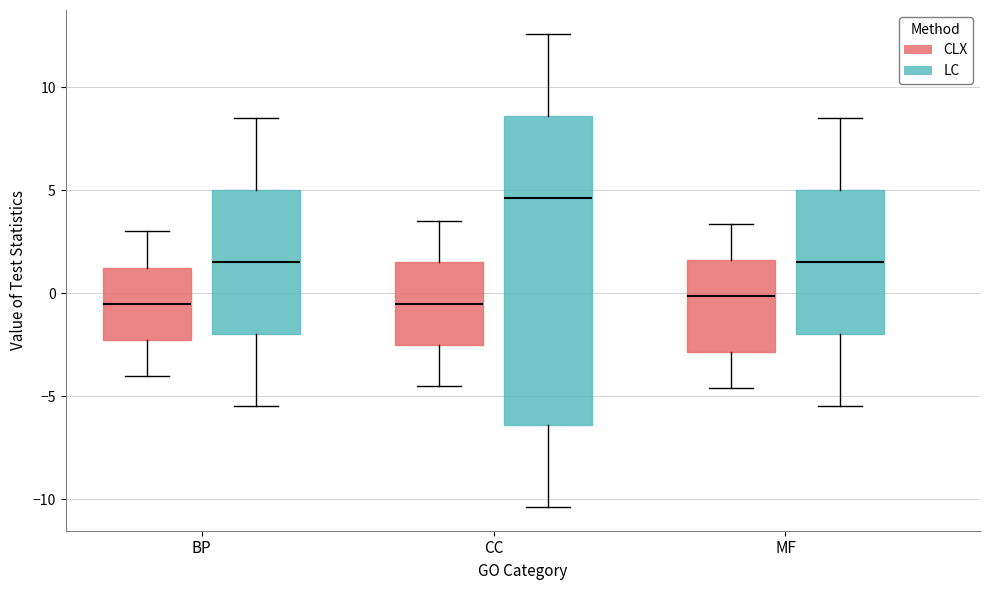

Reading left to right, read every box against the y-axis: the position of its median line, the range the box covers, and the ends of its whiskers. The values are not printed on the chart, so give them approximately, as read against the axis.

BP (CLX): median -0.5, box -2.0 to 1.5, whiskers -4.0 to 3.0
BP (LC): median 1.5, box -2.0 to 5.0, whiskers -5.5 to 8.5
CC (CLX): median -0.5, box -2.5 to 1.5, whiskers -4.5 to 3.5
CC (LC): median 4.5, box -6.5 to 8.5, whiskers -10.5 to 12.5
MF (CLX): median 0.0, box -3.0 to 1.5, whiskers -4.5 to 3.5
MF (LC): median 1.5, box -2.0 to 5.0, whiskers -5.5 to 8.5